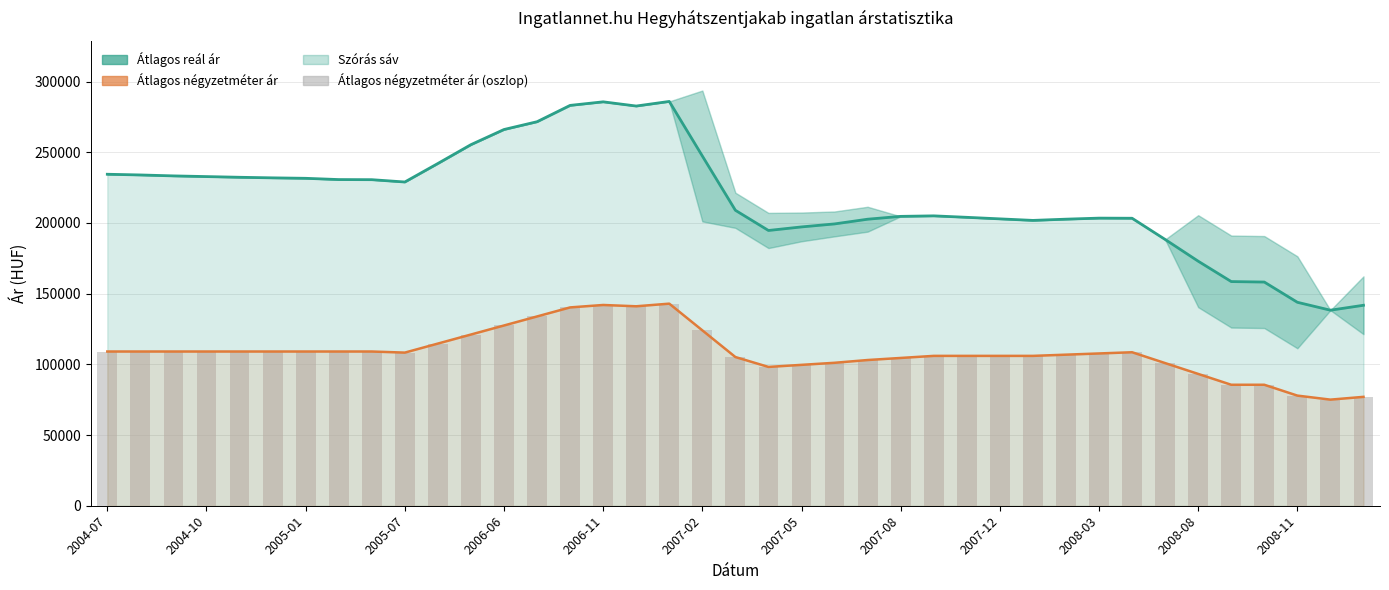

Which series changed the most between 2006-11 and 23?

Átlagos reál ár